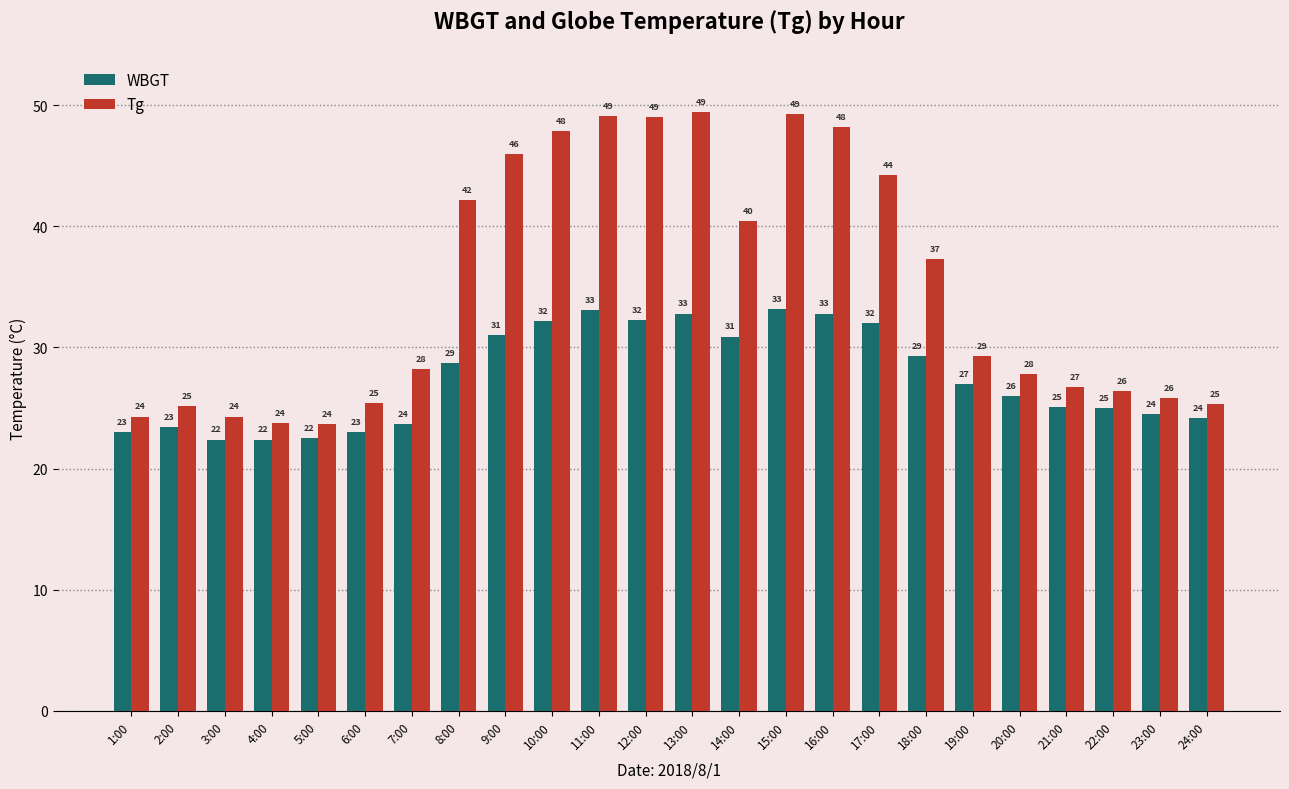

What is the label of the 12th bar from the left?

12:00